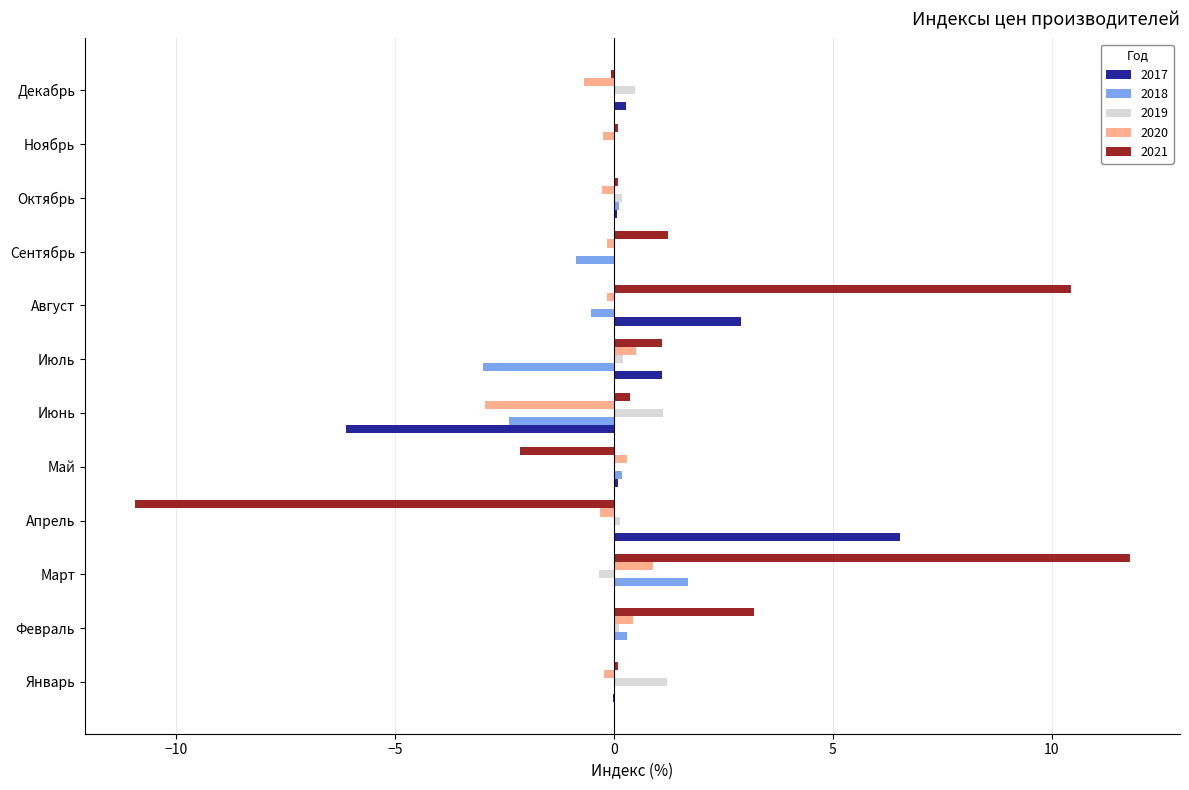

Which series has the widest spread of values?

2021